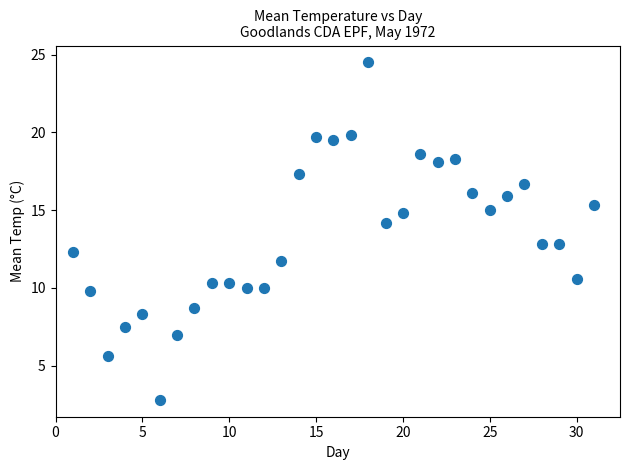

What is the range of X values (max minus min)?

30.0